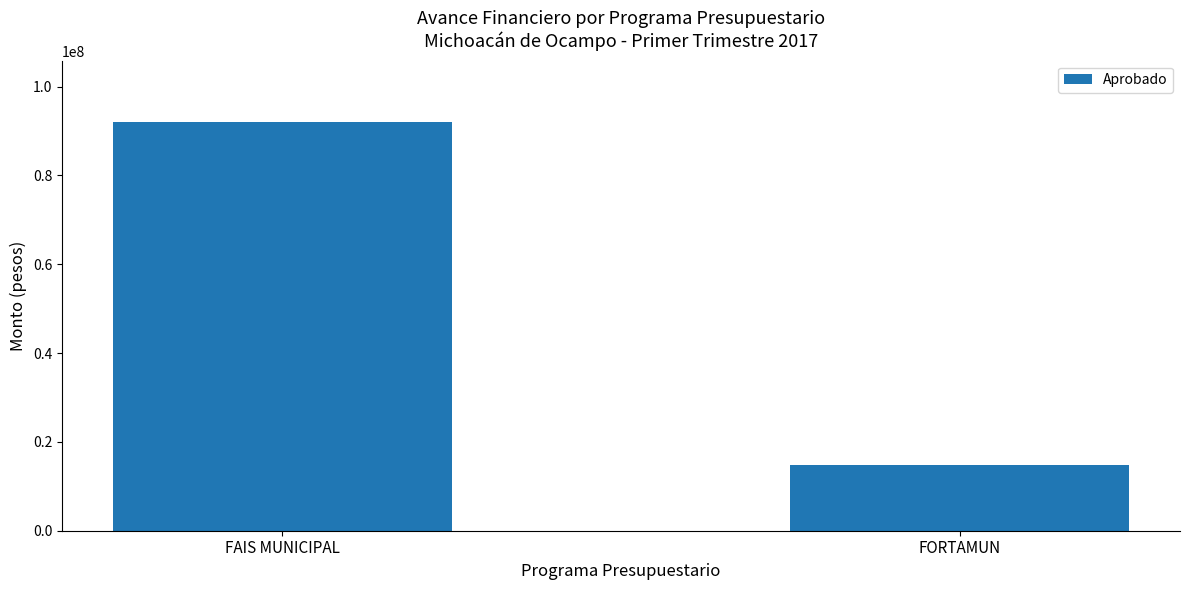

Is it true that the value at FORTAMUN is 24732219?

False